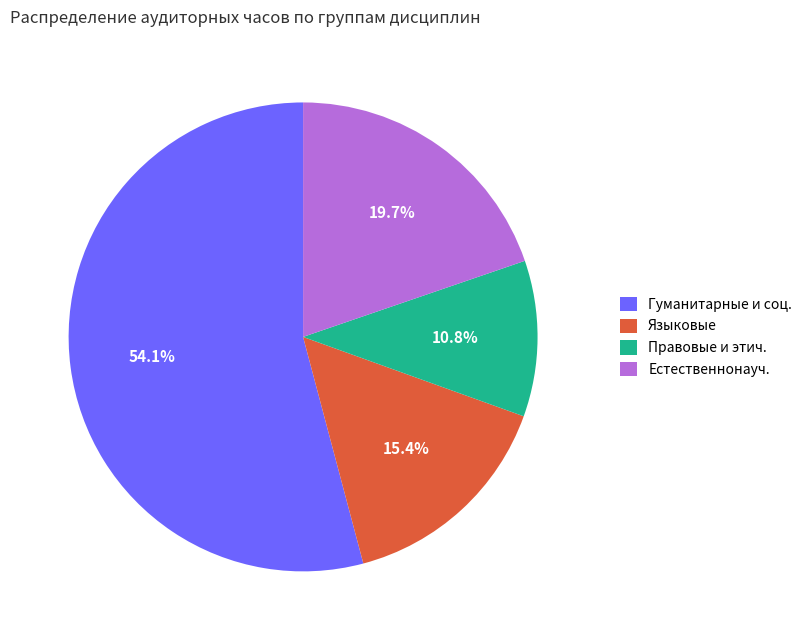

Between Правовые и этич. and Языковые, which is larger?

Языковые